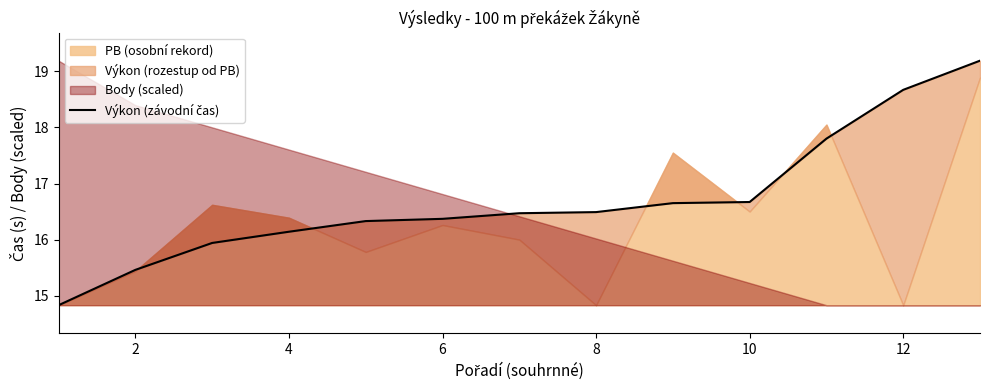

True or false: the data has more than 1 interior local peaks.

False